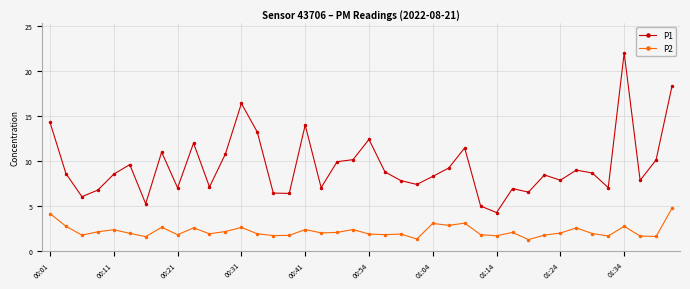

What is the average value of the P1 series?

9.5